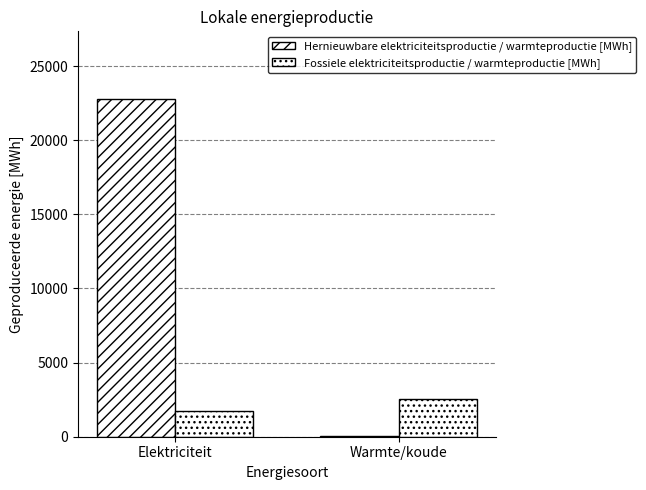

Does the chart contain stacked bars?

No